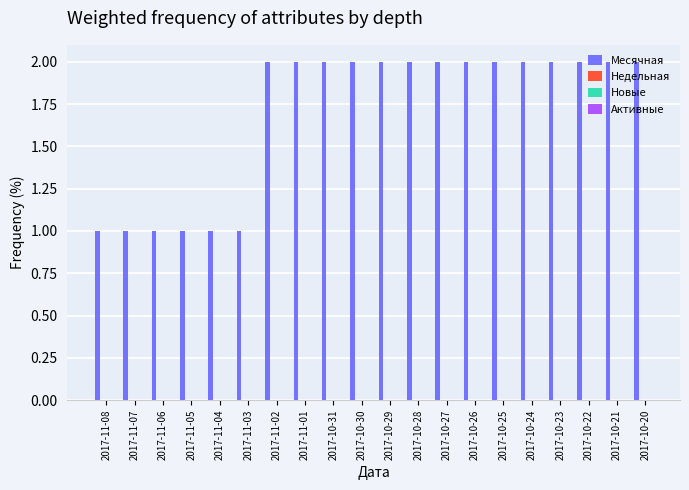

What is the value of the 14th bar from the left?

2